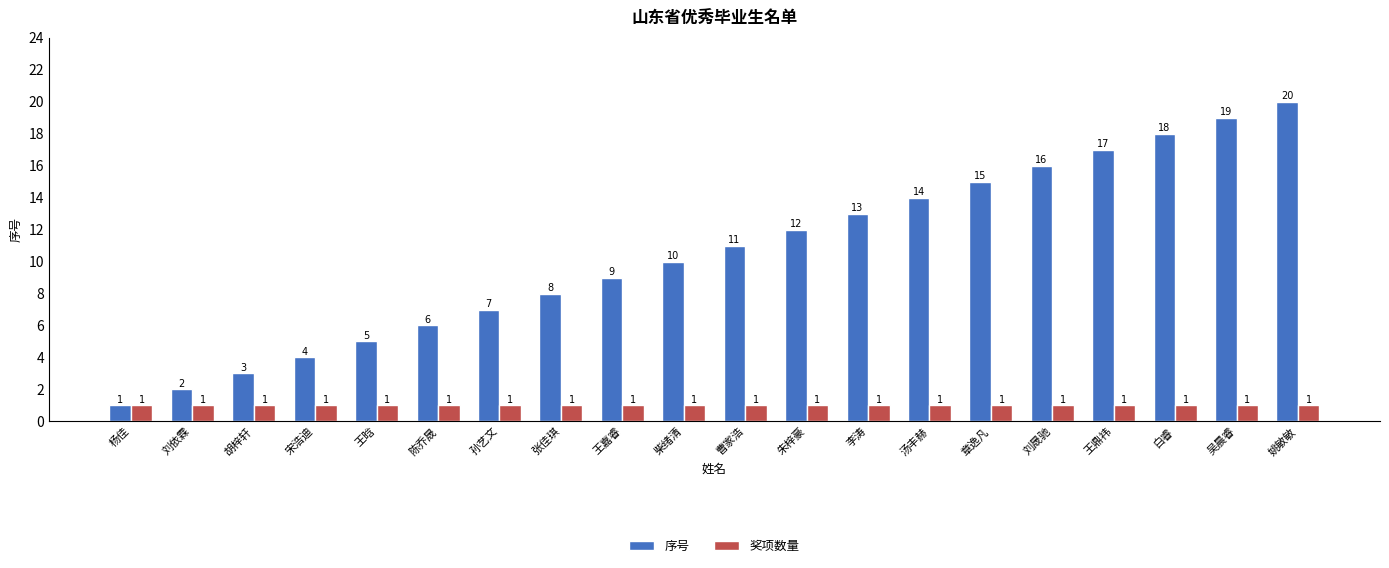

What is the total value across all series at 王嘉睿?

10